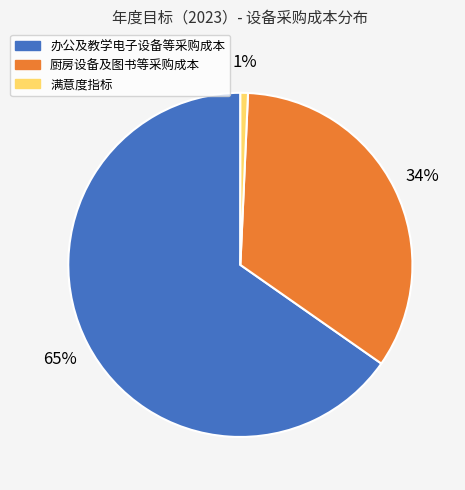

To the nearest percent, what is the combined percentage of 办公及教学电子设备等采购成本 and 满意度指标?

66%